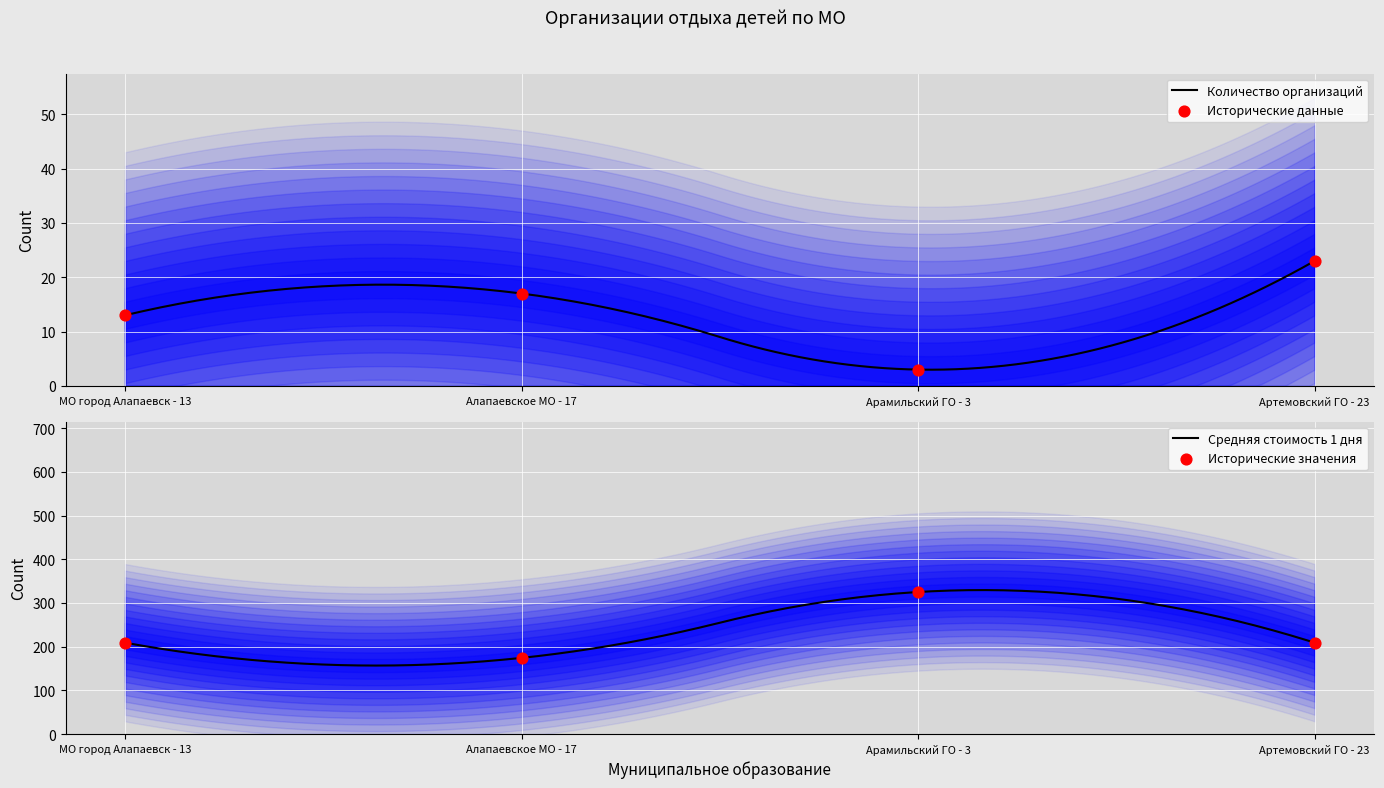

What is the minimum value for Количество организаций?

3.0